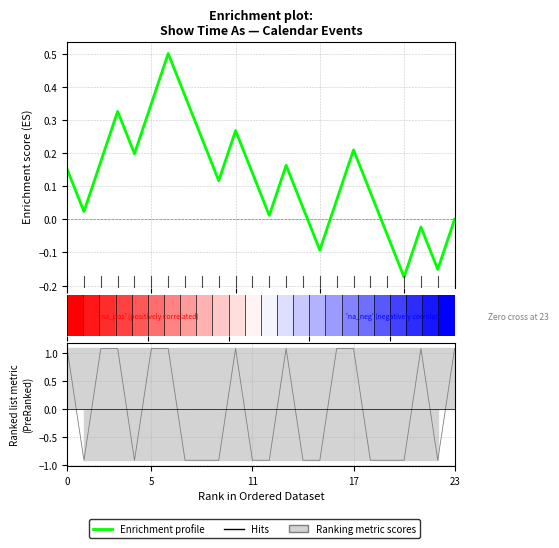

How many lines are shown in the chart?

2